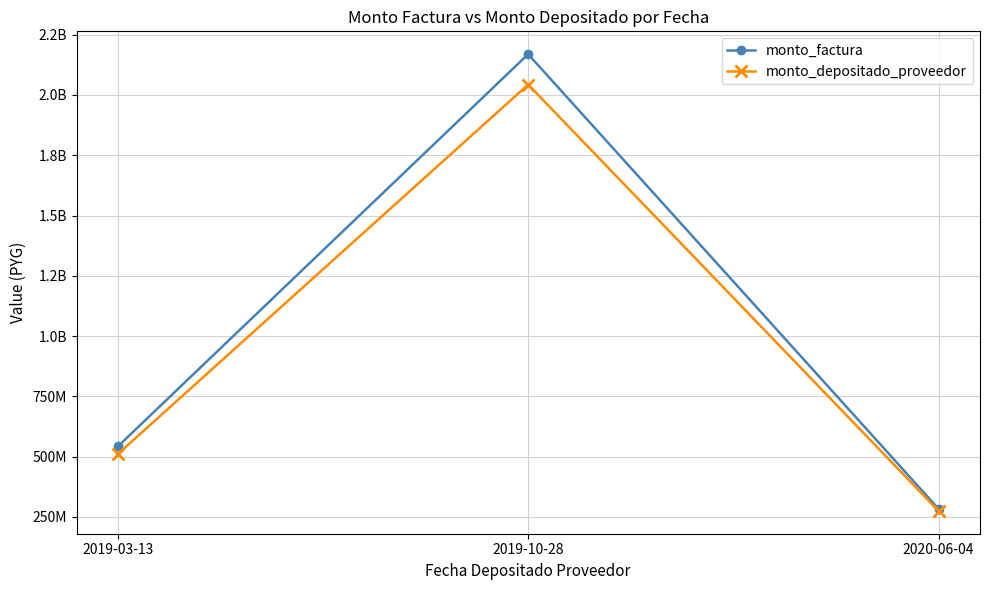

Reading left to right, list all the values displayed in this chart.

monto_factura: 542280000	2169120000	284000000
monto_depositado_proveedor: 510788321	2043153286	275252800